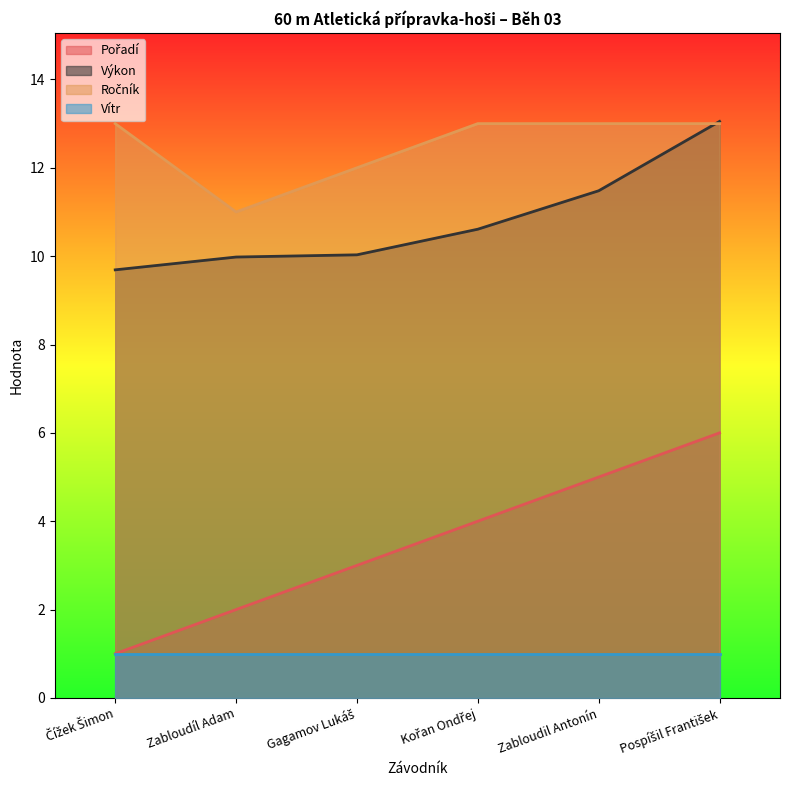

Is it true that Vítr equals 1.8 at Zabloudil Antonín?

False